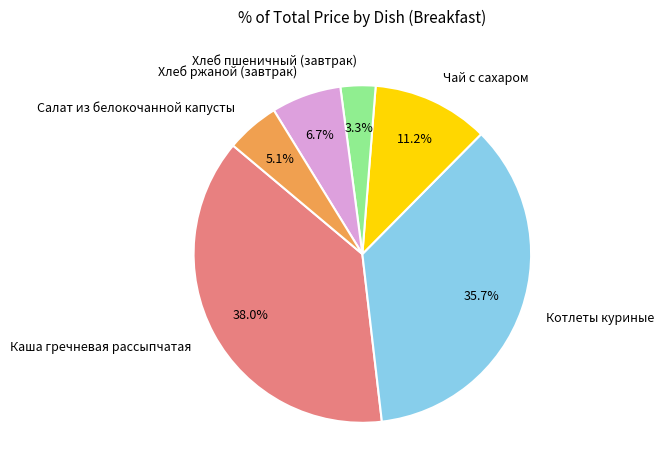

What is the ratio of the value at Котлеты куриные to the value at Хлеб ржаной (завтрак)?

5.3